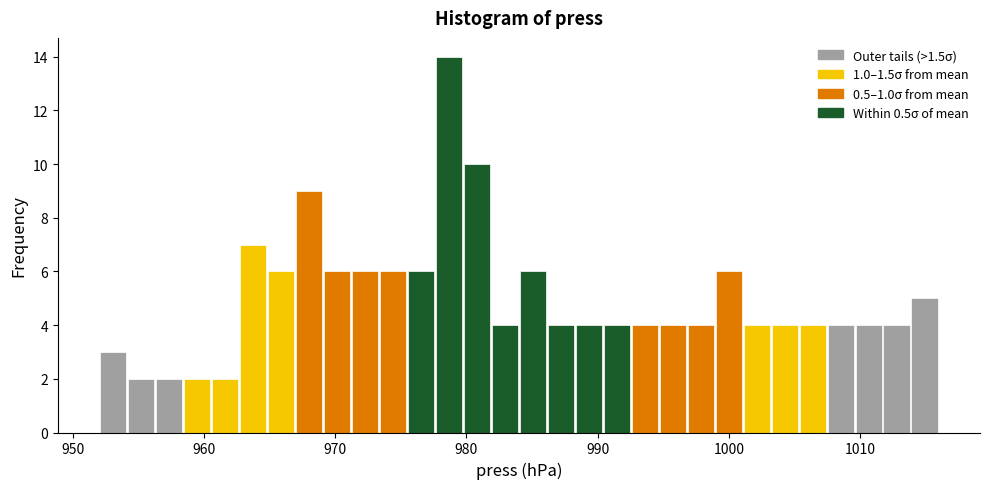

Around what value on the x-axis is the tallest bar? Give the approximate position of its centre, as read against the axis.

979